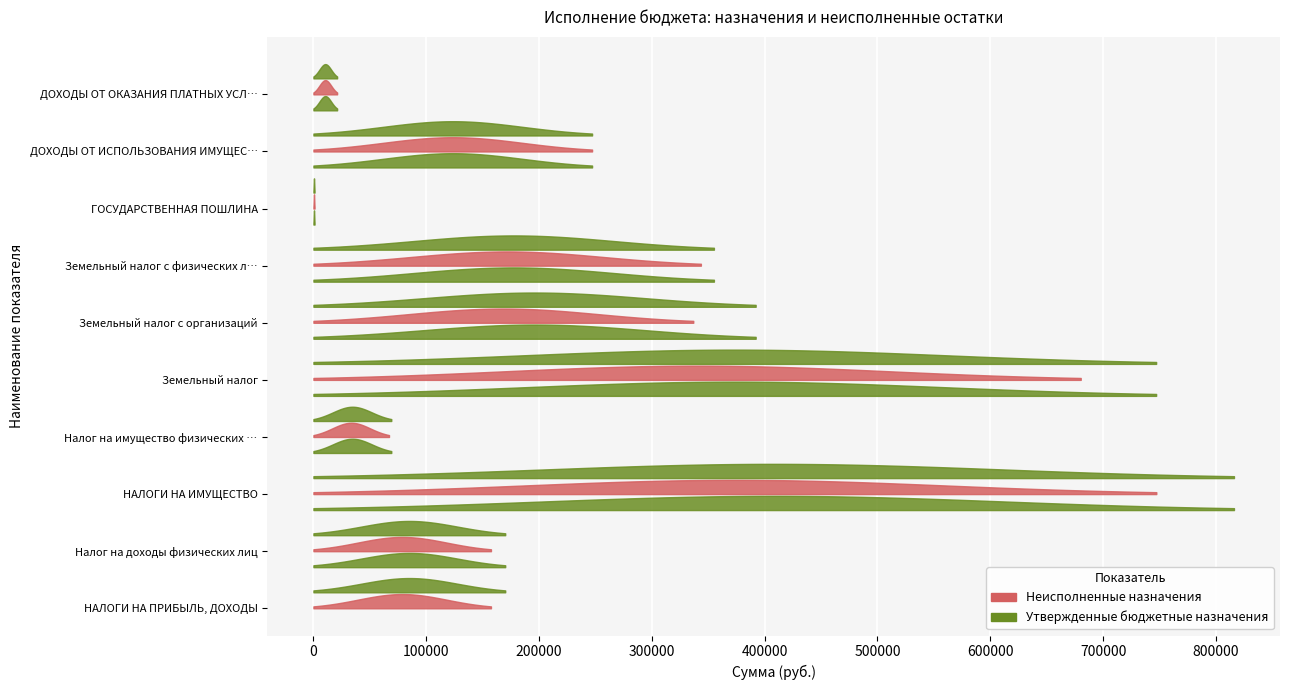

Which category has the lowest value across all series?

ГОСУДАРСТВЕННАЯ ПОШЛИНА